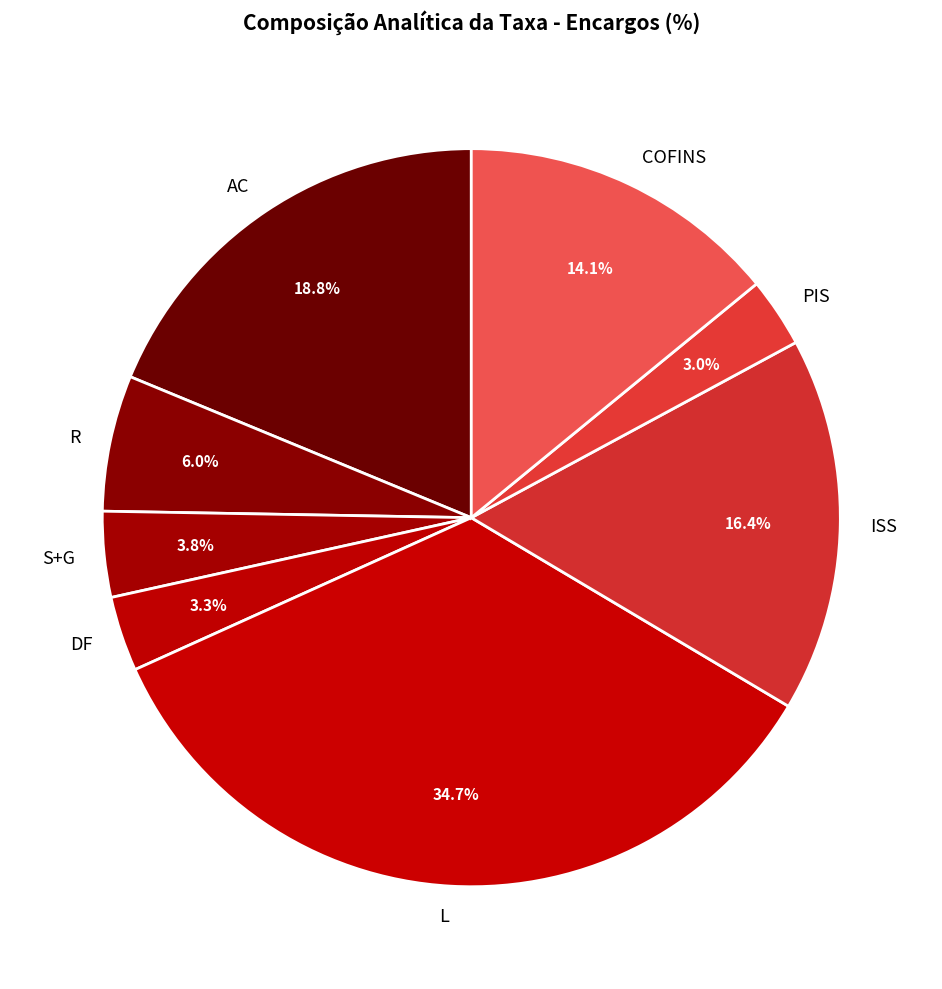

Is there a majority slice in this chart?

No